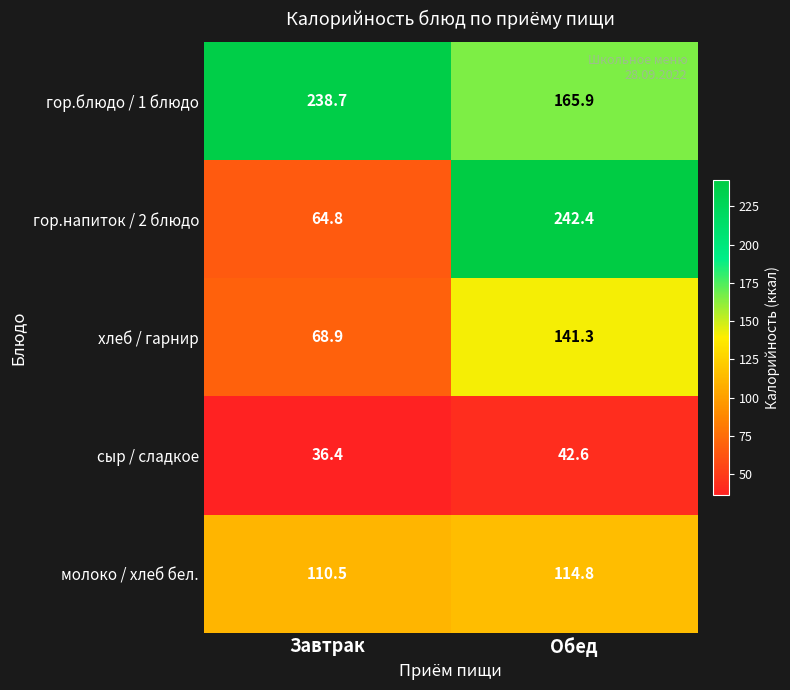

At which category does the chart reach its minimum across all series?

Завтрак